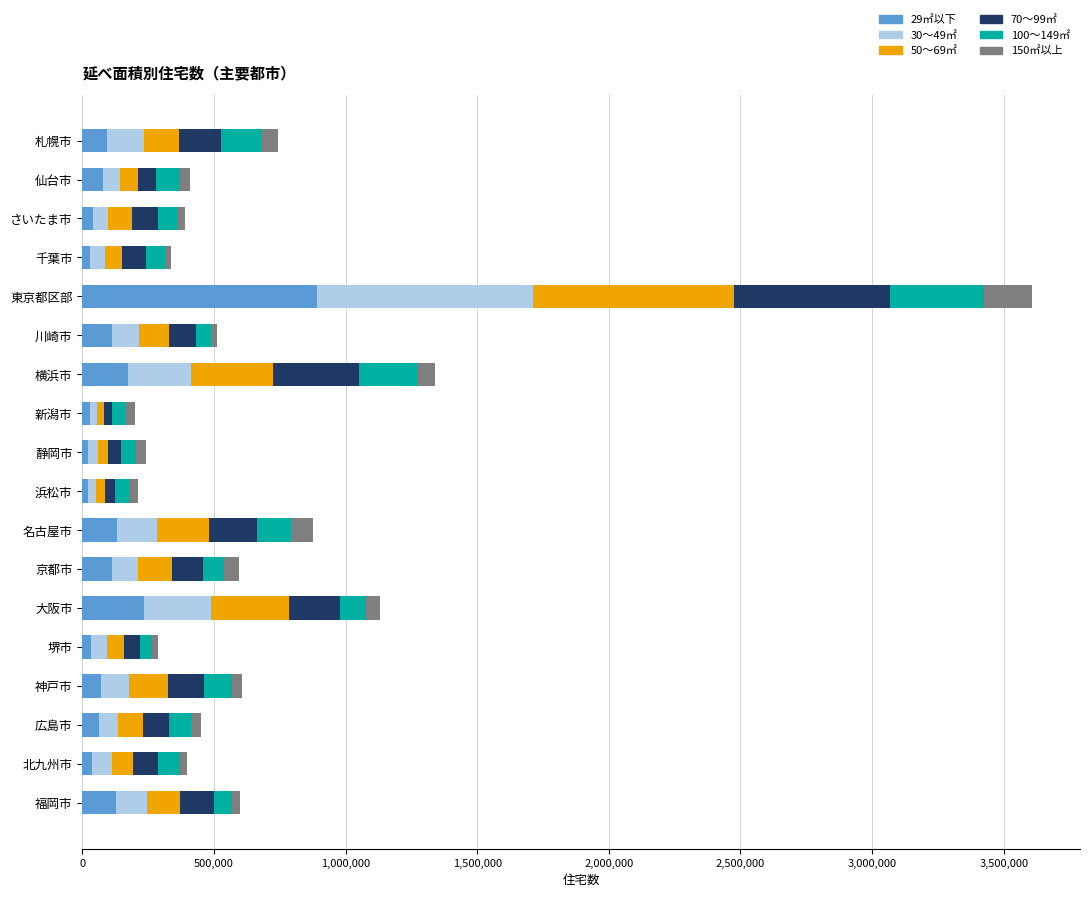

At which category is the sum across all series the highest?

東京都区部